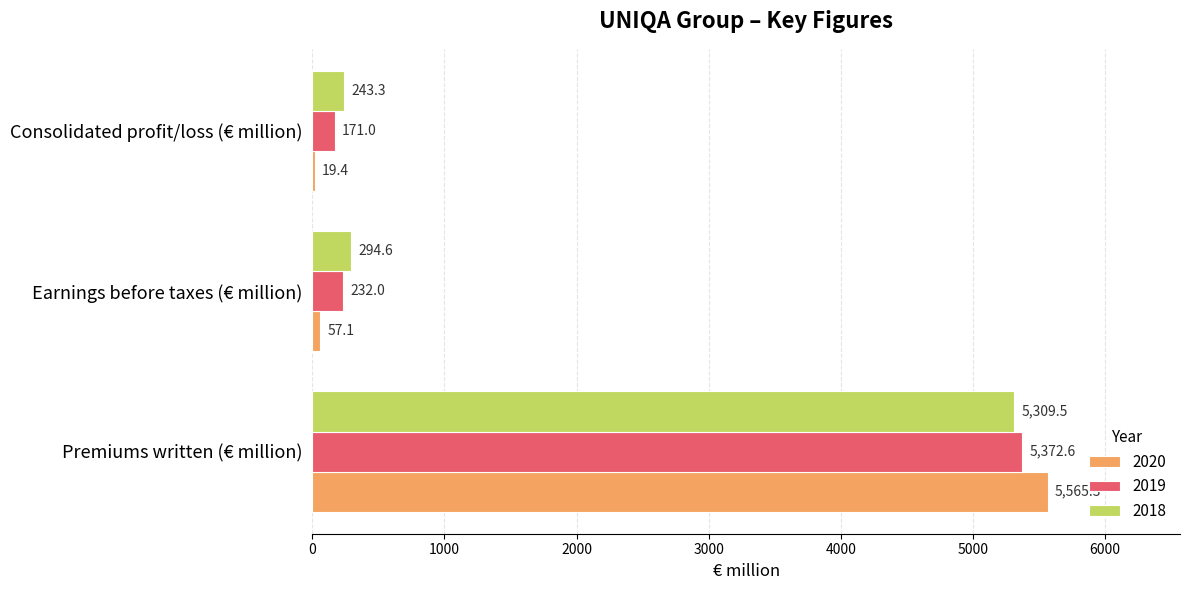

What is the maximum value for 2018?

5309.5